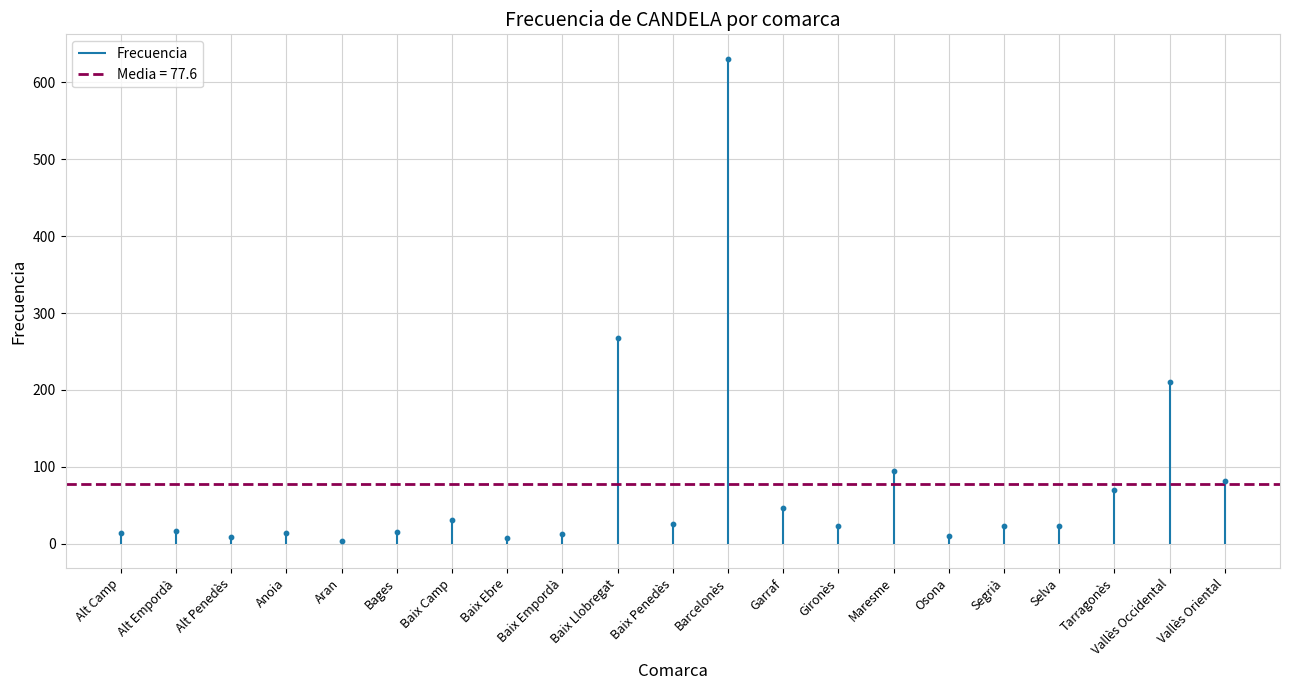

What is the range of Y values (max minus min)?

627